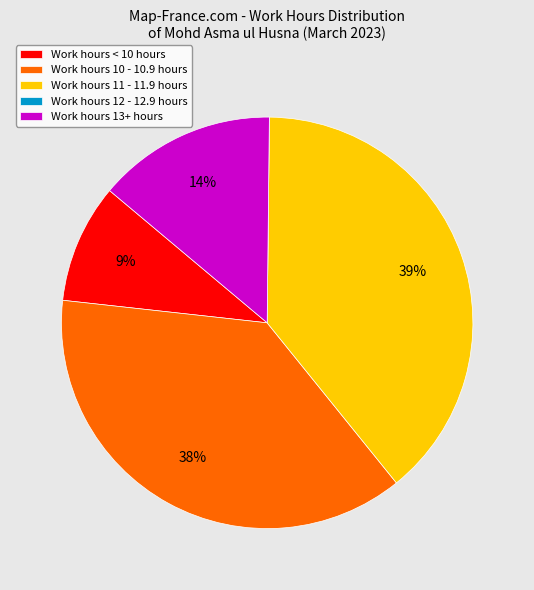

Does any single category account for the majority?

No